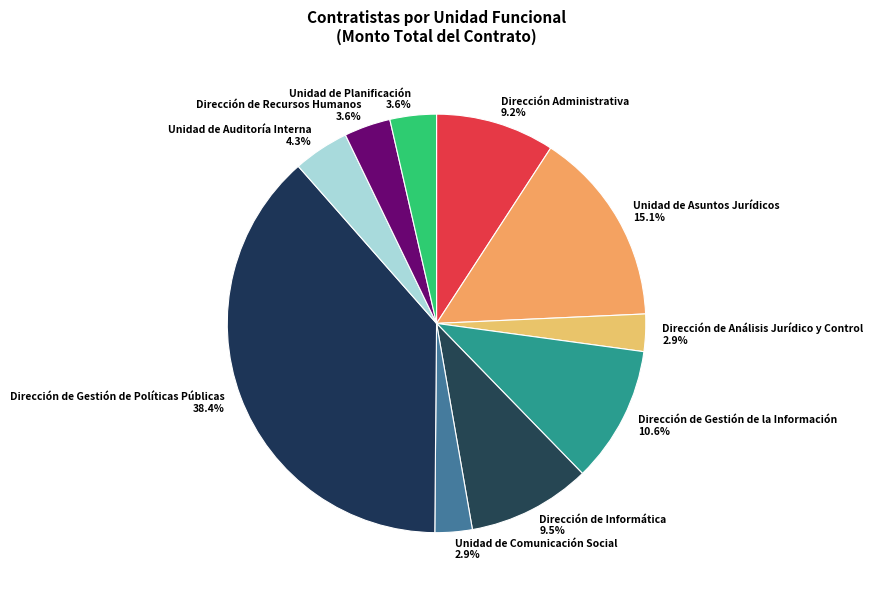

Does Dirección de Gestión de la Información represent more than half of the total?

No